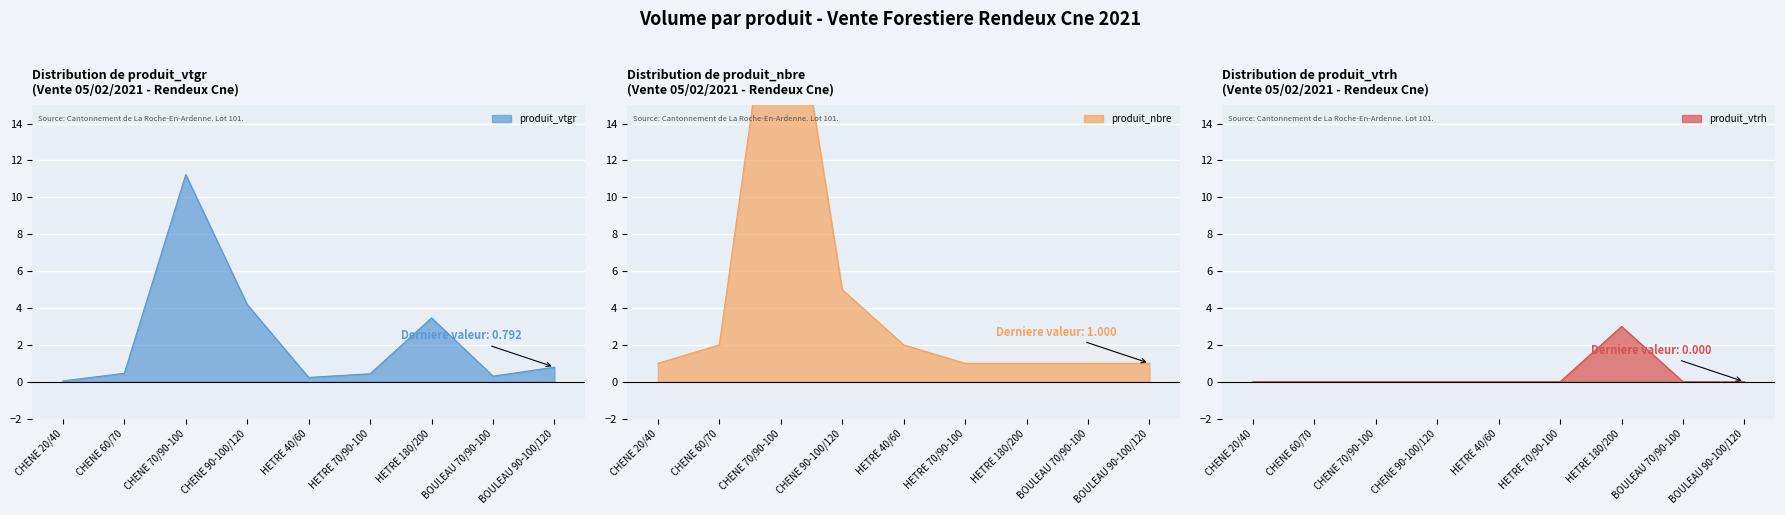

What is the difference between the maximum and minimum values in the produit_nbre series?

25.0